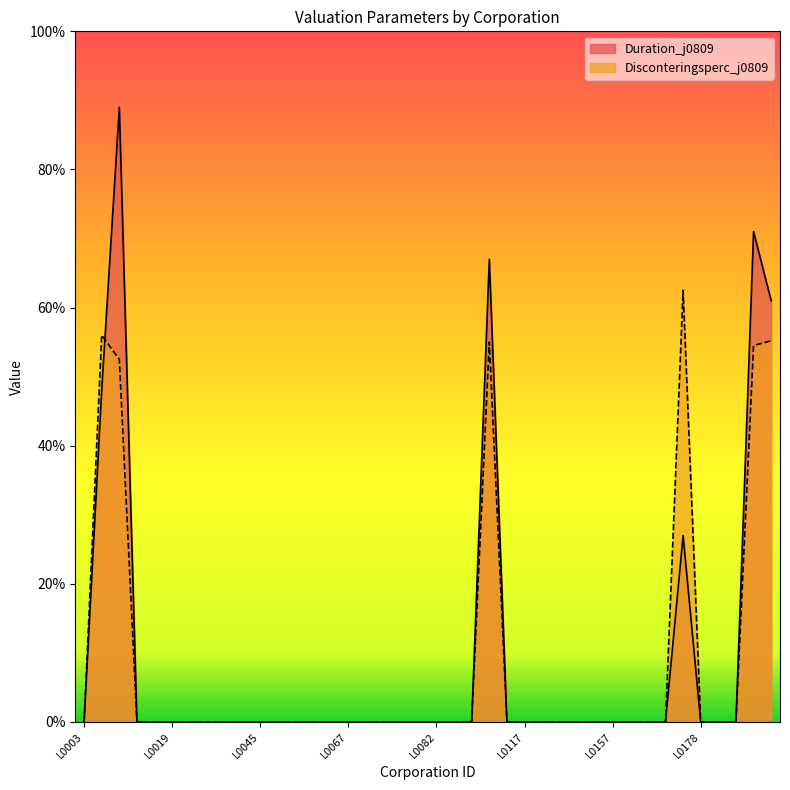

How many categories are shown in the chart?

40